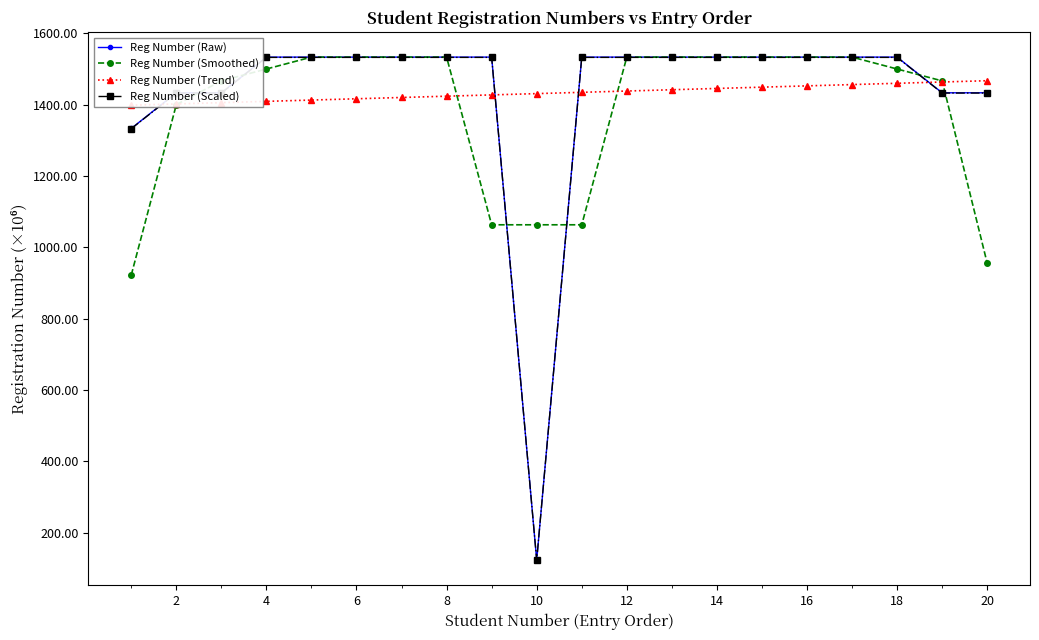

Which series has the largest total across all categories?

Reg Number (Trend)